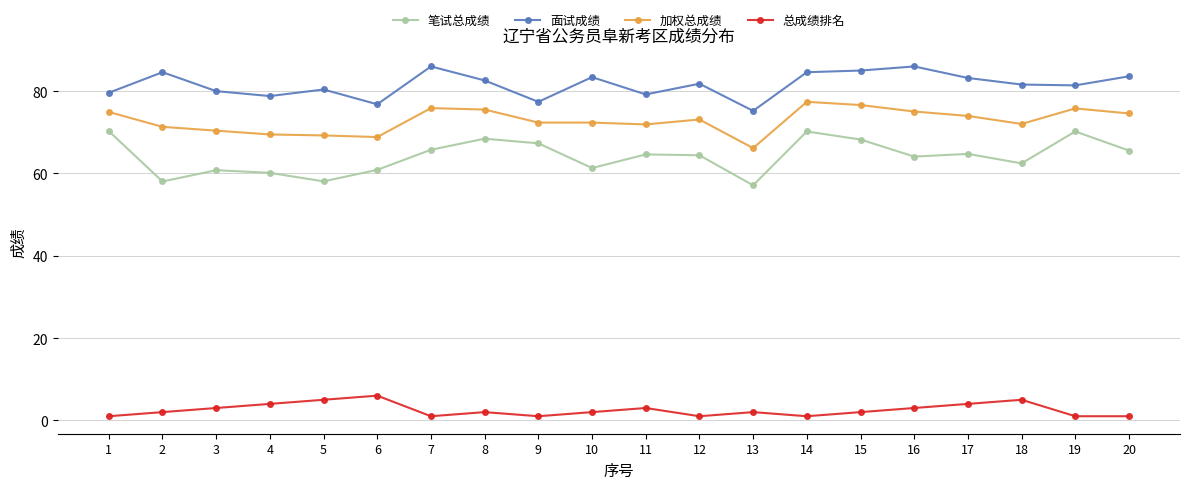

True or false: 加权总成绩 and 总成绩排名 cross at least once.

False